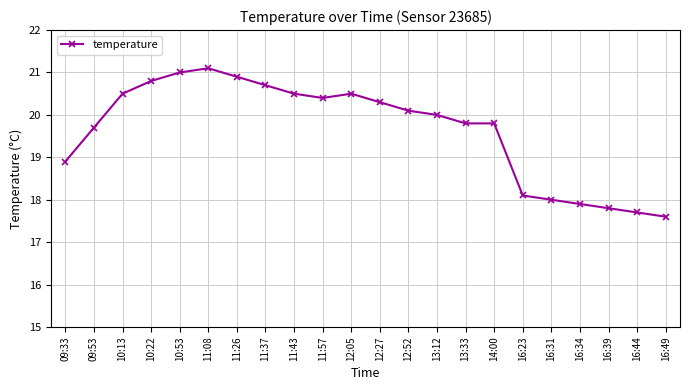

What is the difference between the values at 16:49 and 09:33?

1.3